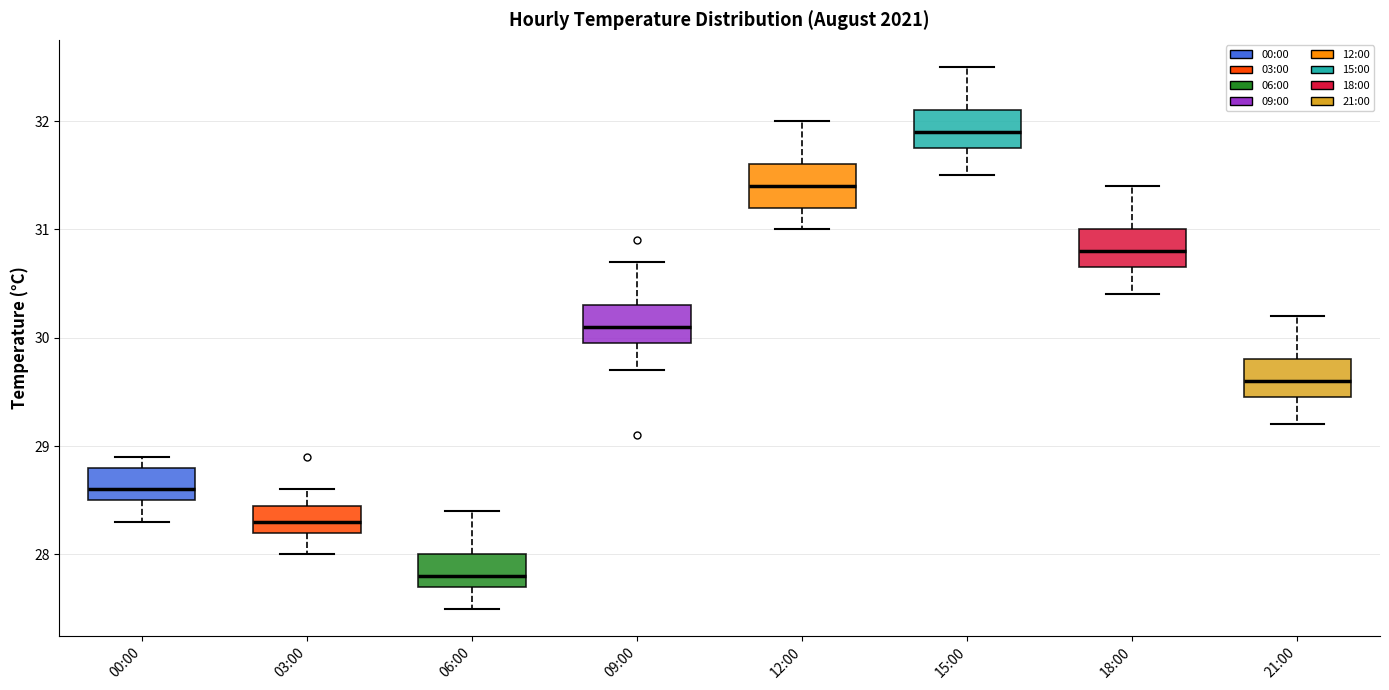

Where does the upper whisker of the box for 09:00 end on the y-axis? The values are not printed on the chart, so give them approximately, as read against the axis.

30.7